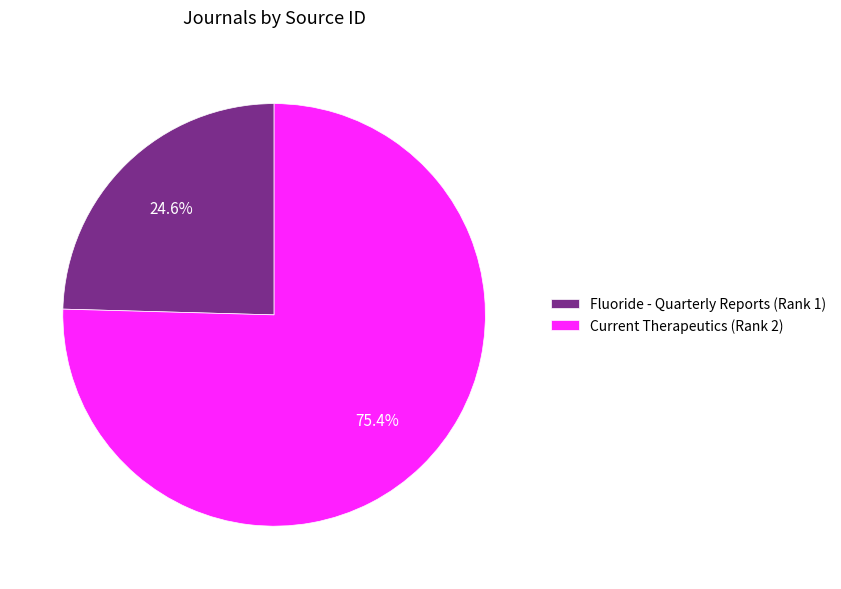

What percentage is the Fluoride - Quarterly Reports (Rank 1) slice, to the nearest percent?

25%